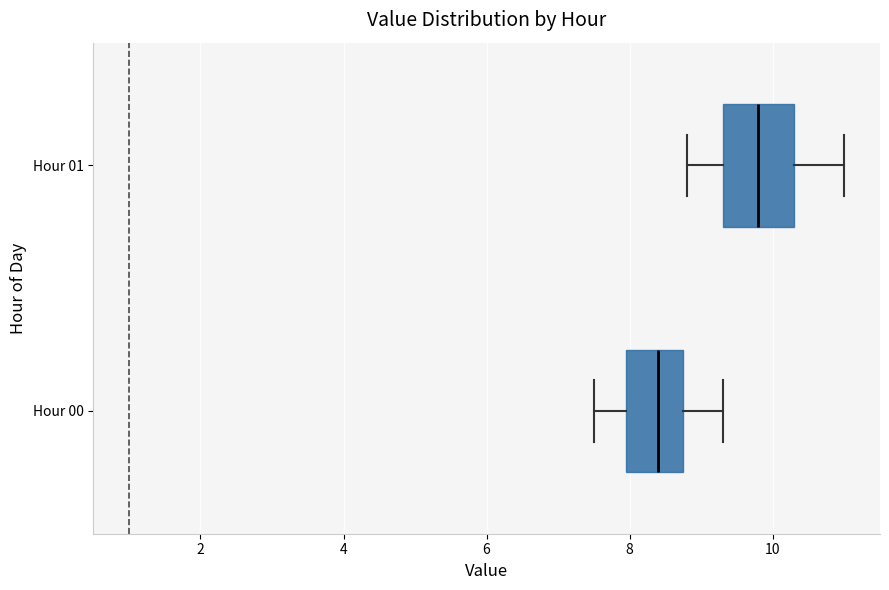

Reading bottom to top, transcribe this box plot: for each box, give where its median line is, the range the box spans, and where its two whiskers end, as read against the x-axis. The values are not printed on the chart, so give them approximately, as read against the axis.

Hour 00: median 8.4, box 8.0 to 8.8, whiskers 7.6 to 9.4
Hour 01: median 9.8, box 9.4 to 10.4, whiskers 8.8 to 11.0